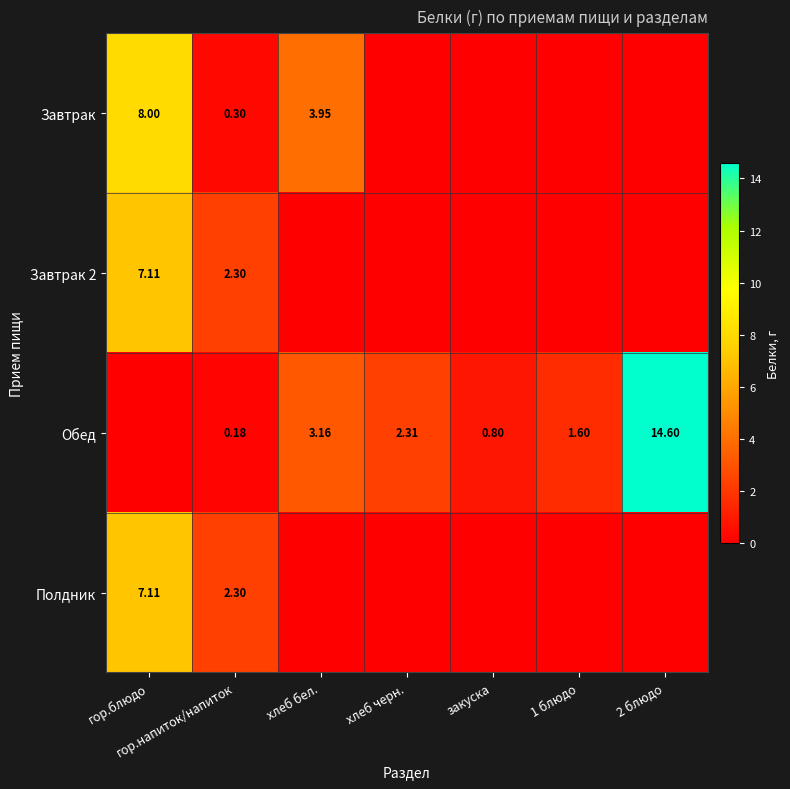

Which has a higher value, хлеб черн. or хлеб бел.?

хлеб бел.